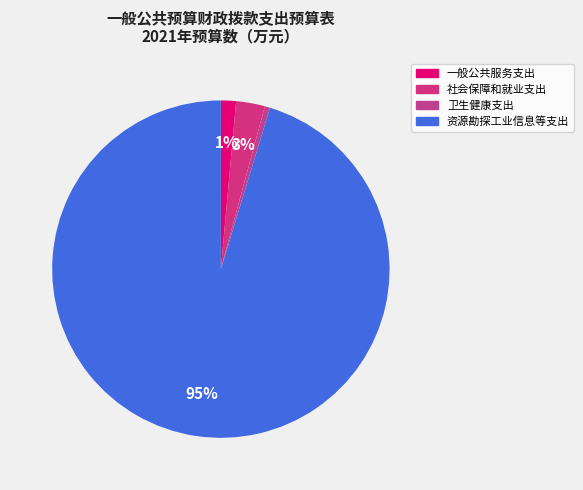

To the nearest percent, what percentage of the pie is 卫生健康支出?

1%